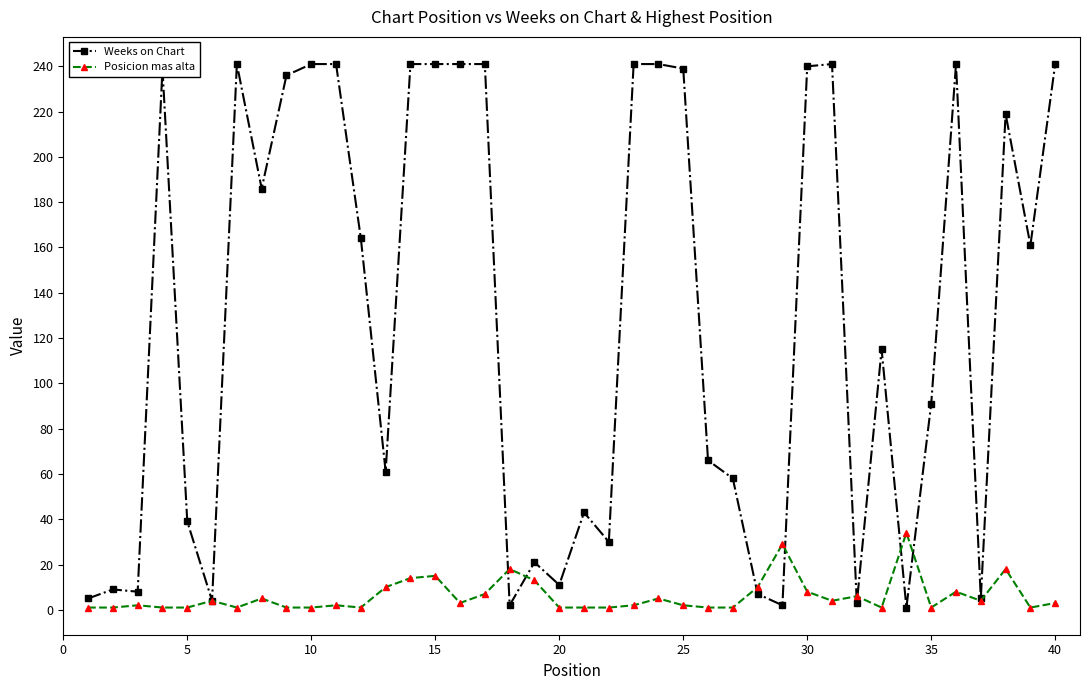

What is the sum of all Weeks on Chart values?

5157